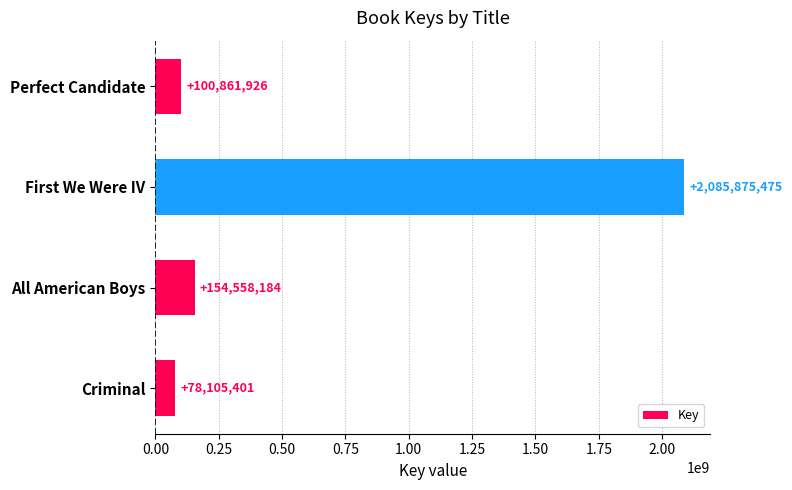

Rank the categories by value from highest to lowest.

First We Were IV, All American Boys, Perfect Candidate, Criminal